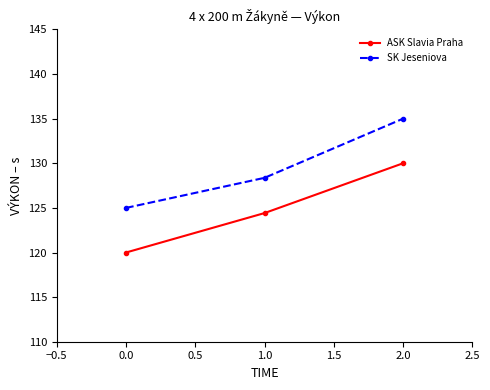

At how many categories does at least one series exceed 124?

3